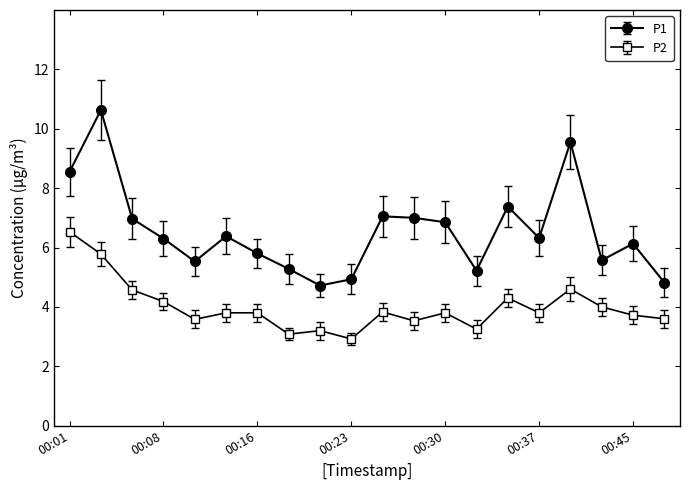

Which series has the widest spread of values?

P1